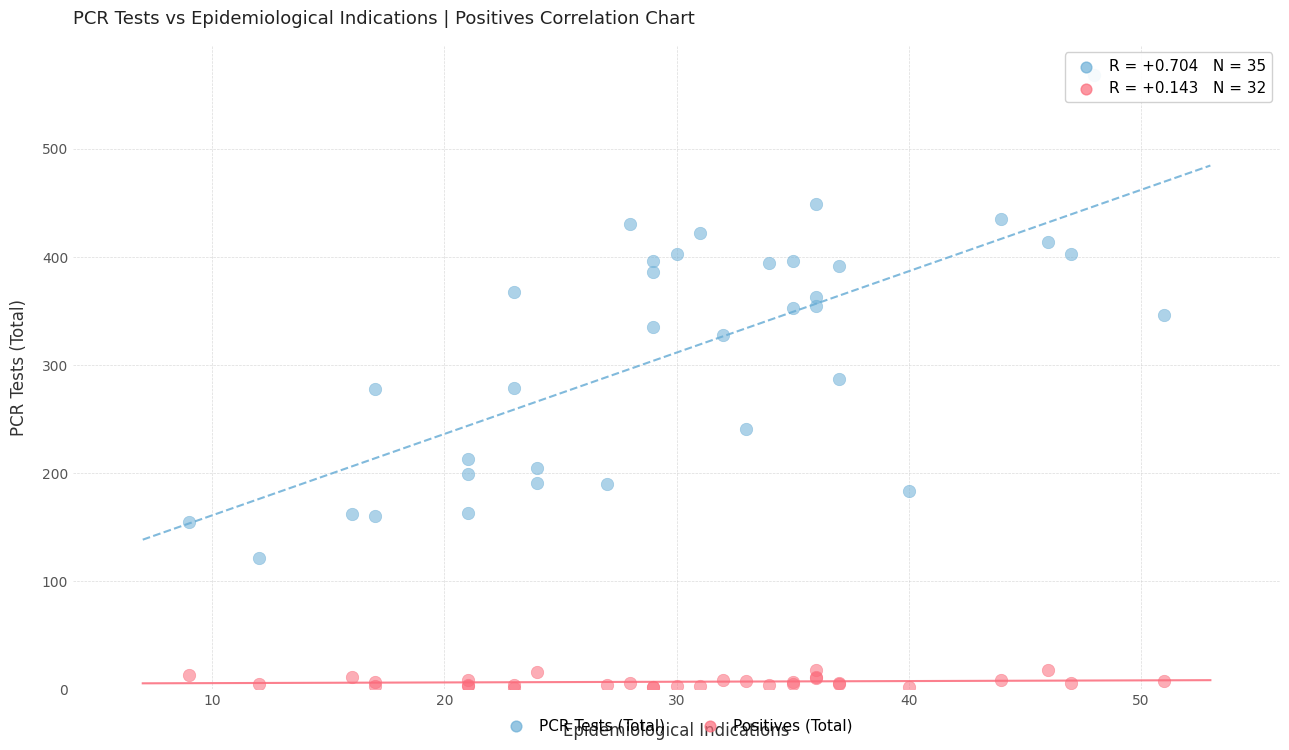

Which series contains the lowest Y value?

Positives (Total)